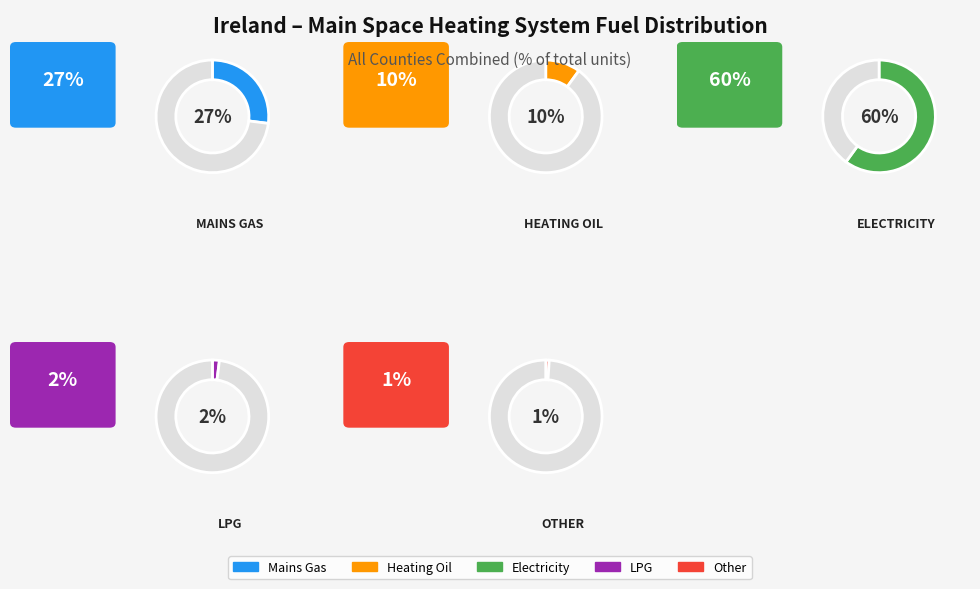

To the nearest percent, what percentage of the pie is Other?

1%